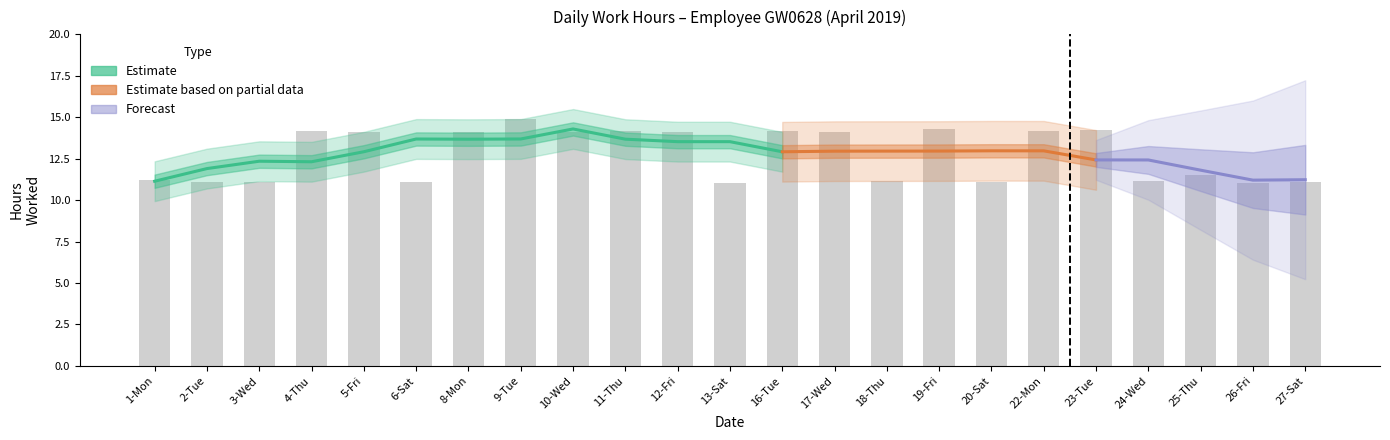

Reading left to right, transcribe all the data shown in this chart.

11.2	11.1	11.1	14.2	14.1	11.1	14.1	14.9	14.1	14.2	14.1	11.1	14.2	14.1	11.1	14.3	11.1	14.2	14.2	11.1	11.5	11.1	11.1